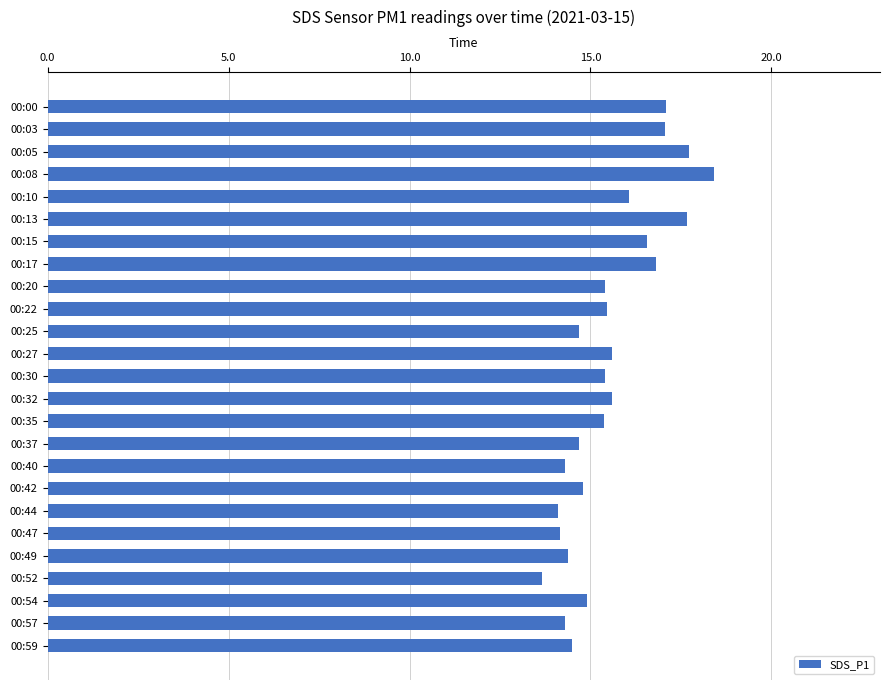

Approximately how many times larger is the value at 00:17 compared to 00:15?

1.0